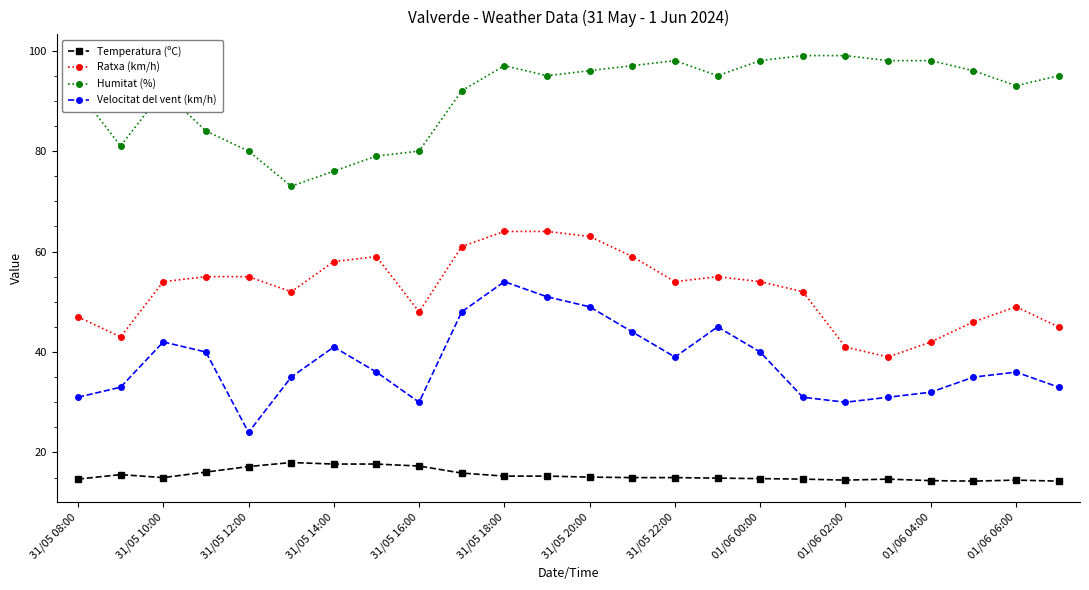

What is the sum of all Ratxa (km/h) values?

1259.0